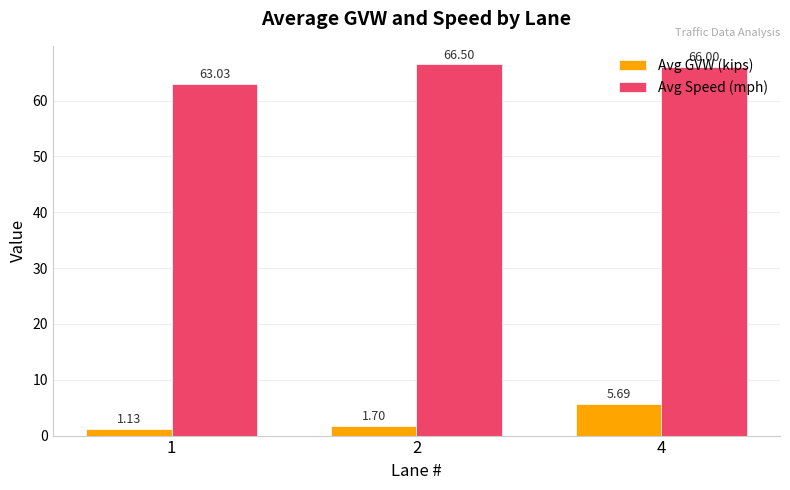

At how many categories does at least one series exceed 12?

3